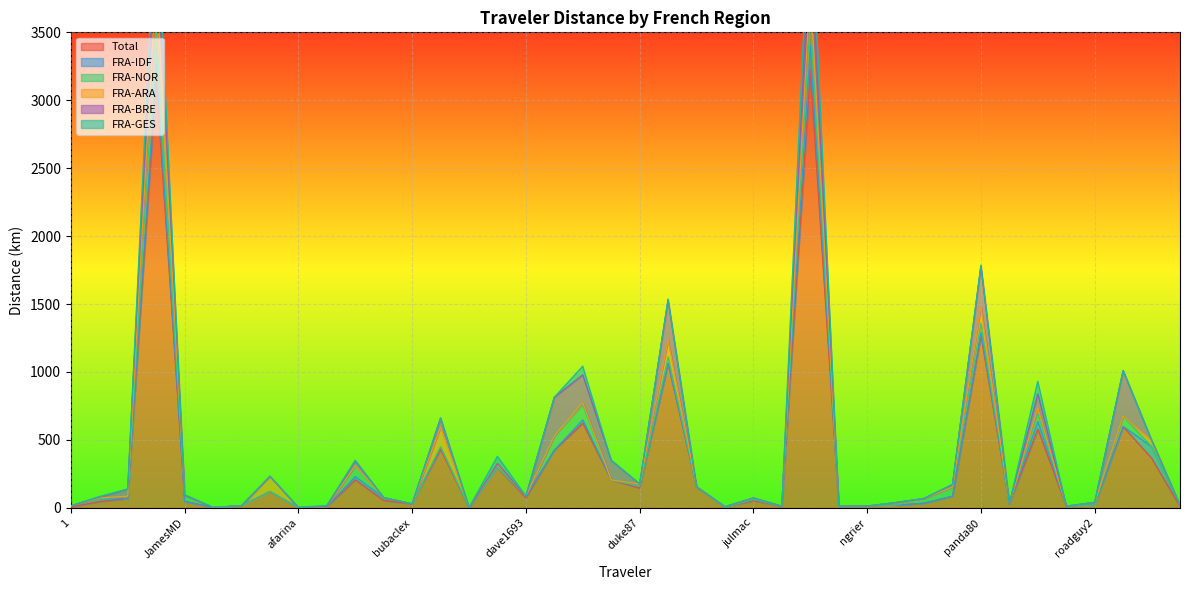

The value of FRA-GES at lkefct is 0.0. True or false?

True